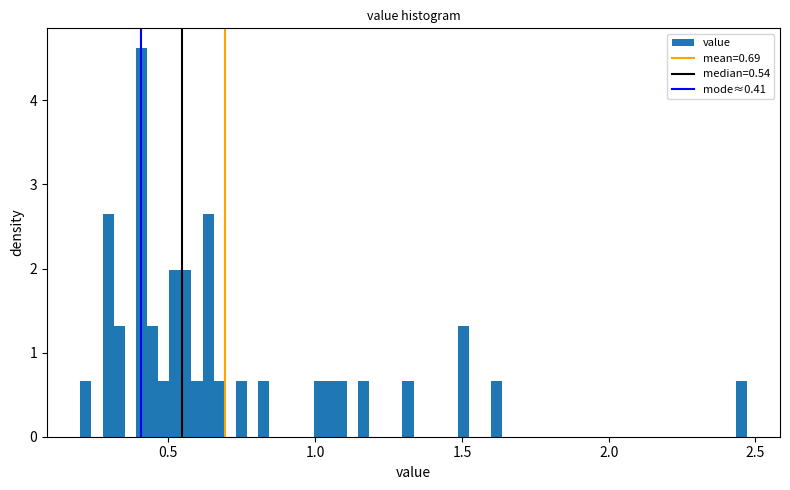

Around what value on the x-axis is the tallest bar? Give the approximate position of its centre, as read against the axis.

0.40